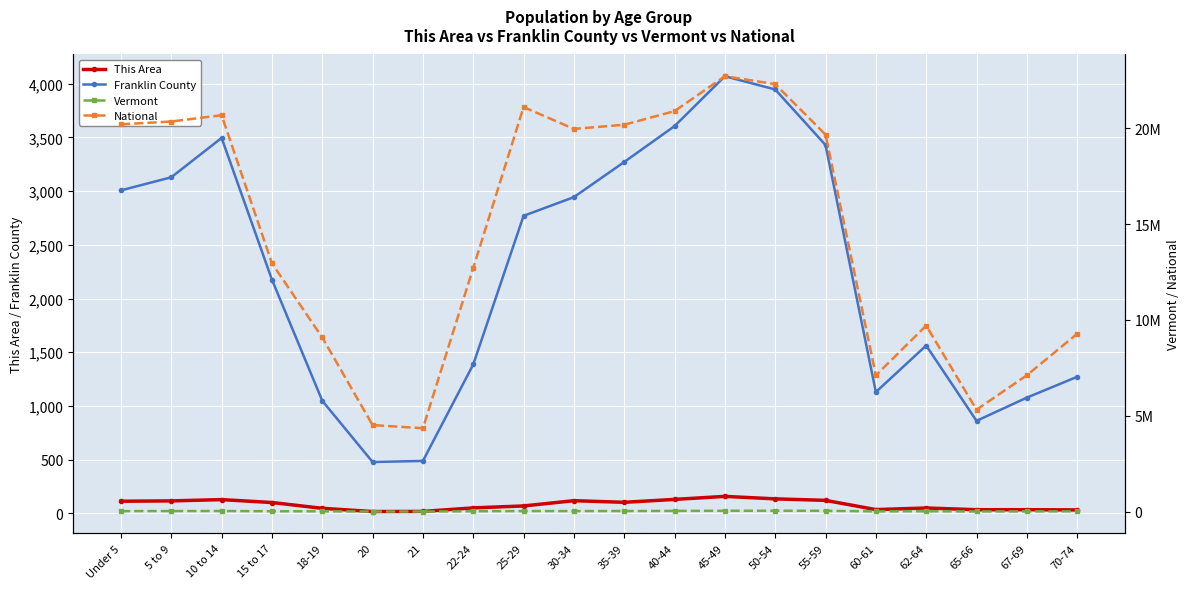

The value of Vermont at 67-69 is 8355. True or false?

False